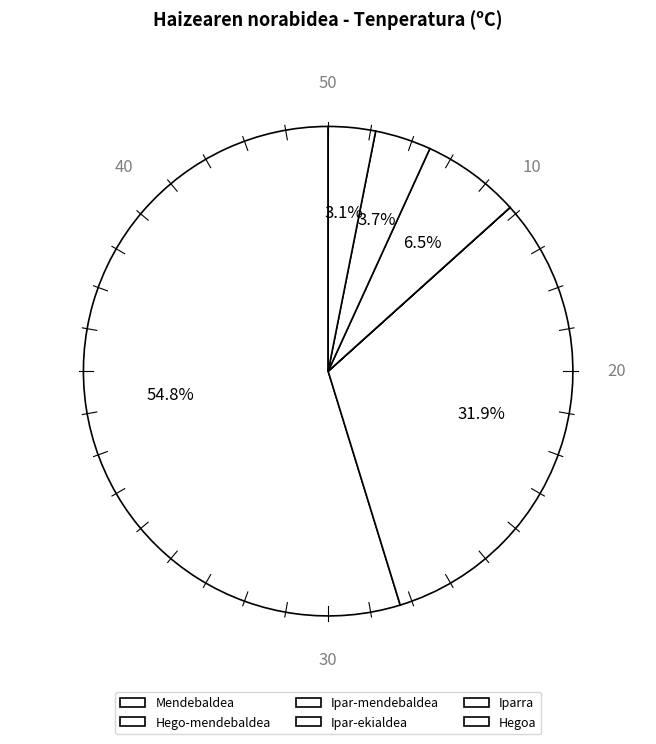

How many slices are in this pie chart?

6